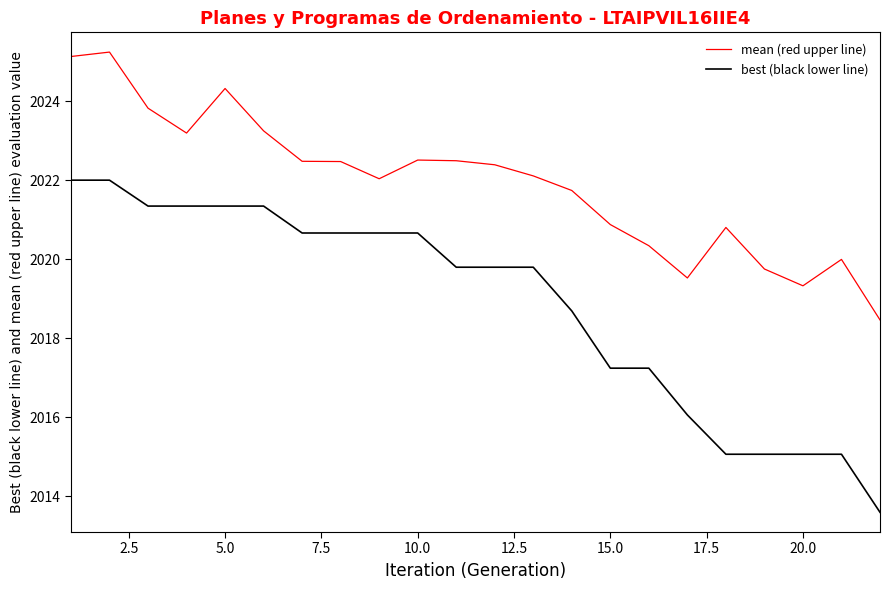

True or false: mean (red upper line) and best (black lower line) cross at least once.

False